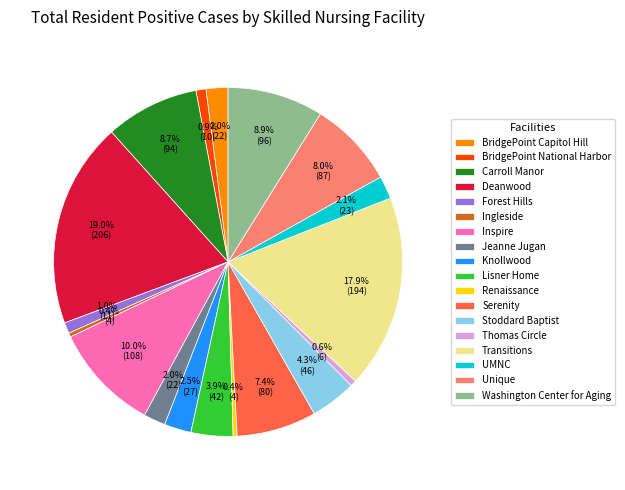

What is the ratio of the value at Inspire to the value at Knollwood?

4.0